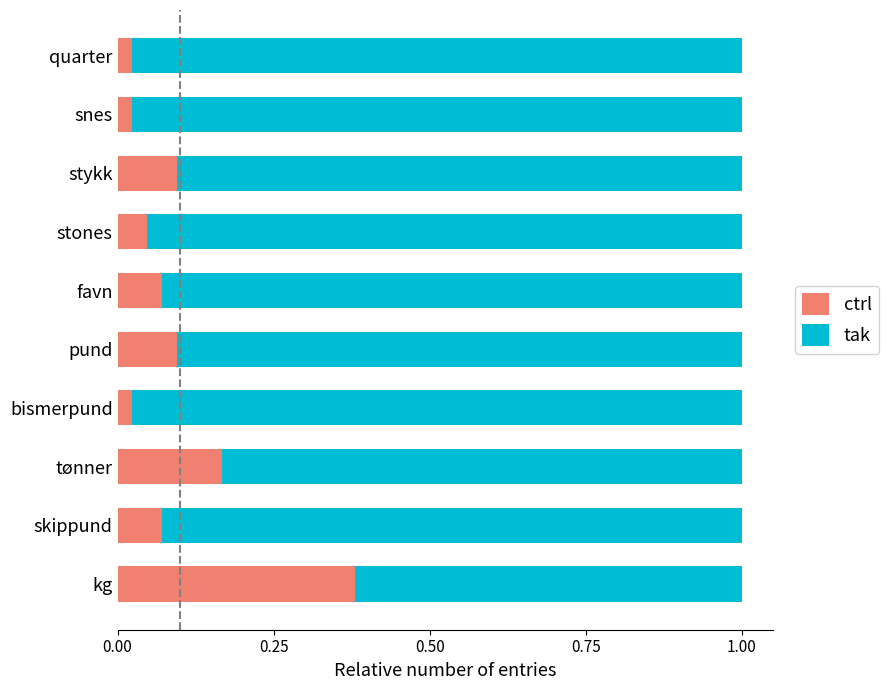

The value of ctrl at stykk is 0.1. True or false?

True